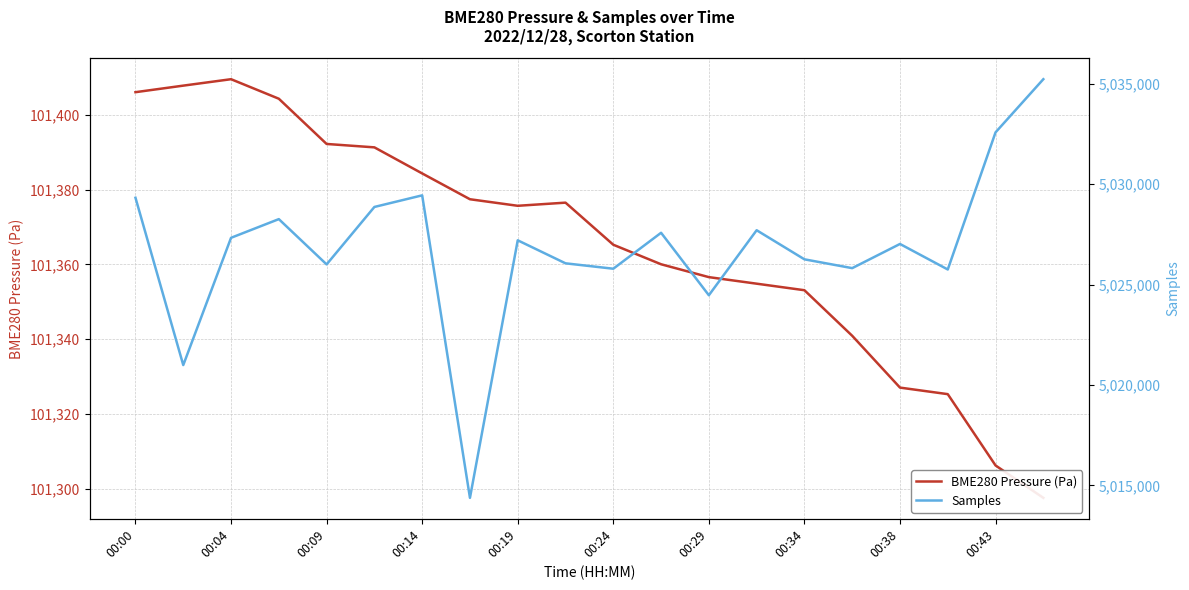

What are all the series names shown in the legend?

BME280 Pressure (Pa), Samples